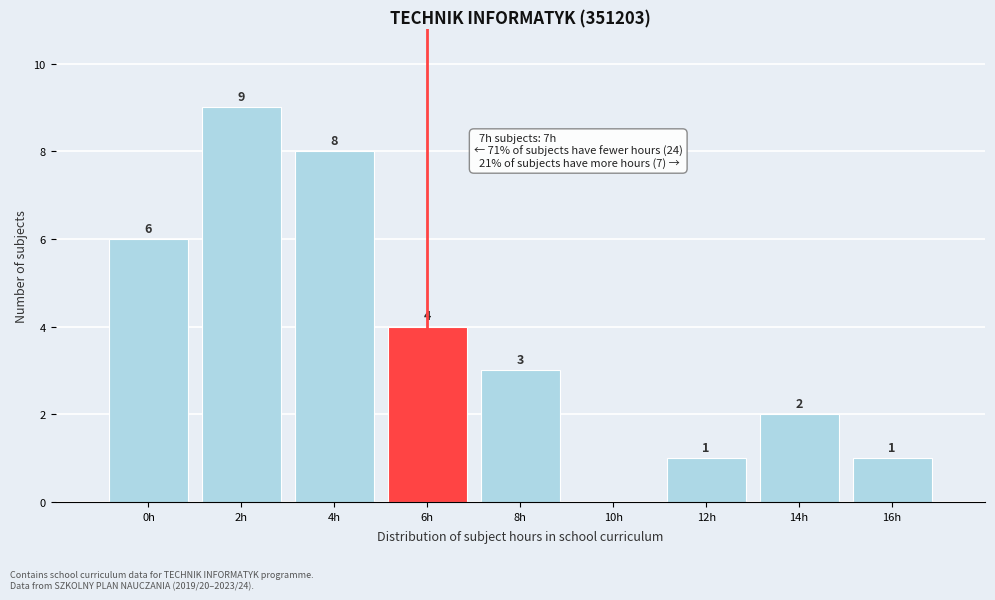

Reading right to left, transcribe all the data shown in this chart.

16h=1	14h=2	12h=1	10h=0	8h=3	6h=4	4h=8	2h=9	0h=6